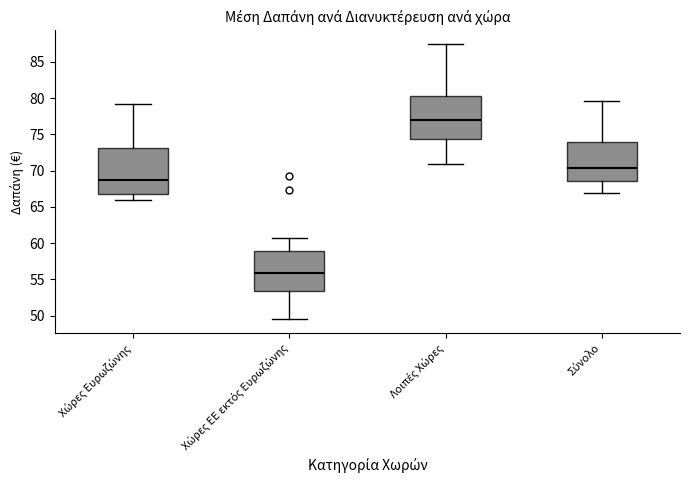

Reading left to right, read every box against the y-axis: the position of its median line, the range the box covers, and the ends of its whiskers. The values are not printed on the chart, so give them approximately, as read against the axis.

Χώρες Ευρωζώνης: median 69.0, box 67.0 to 73.0, whiskers 66.0 to 79.0
Χώρες ΕΕ εκτός Ευρωζώνης: median 56.0, box 53.5 to 59.0, whiskers 49.5 to 61.0
Λοιπές Χώρες: median 77.0, box 74.5 to 80.5, whiskers 71.0 to 87.5
Σύνολο: median 70.5, box 68.5 to 74.0, whiskers 67.0 to 79.5